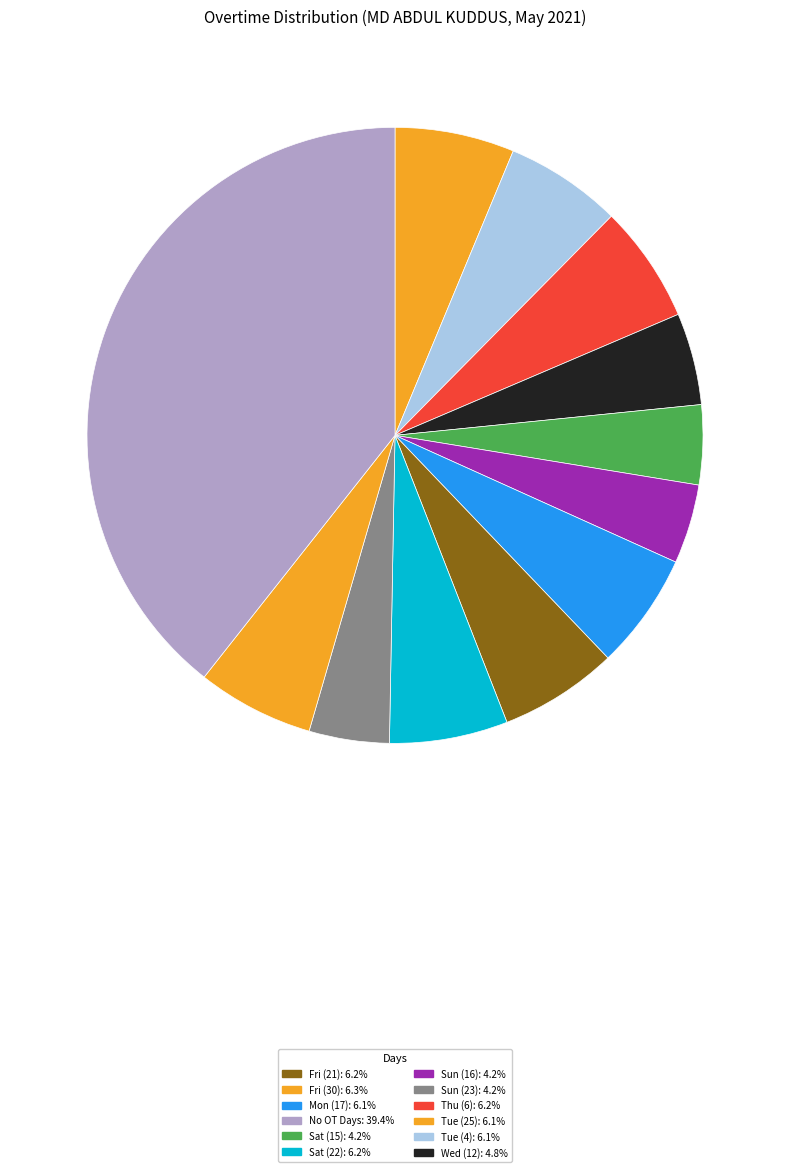

Count the number of slices in the pie.

12